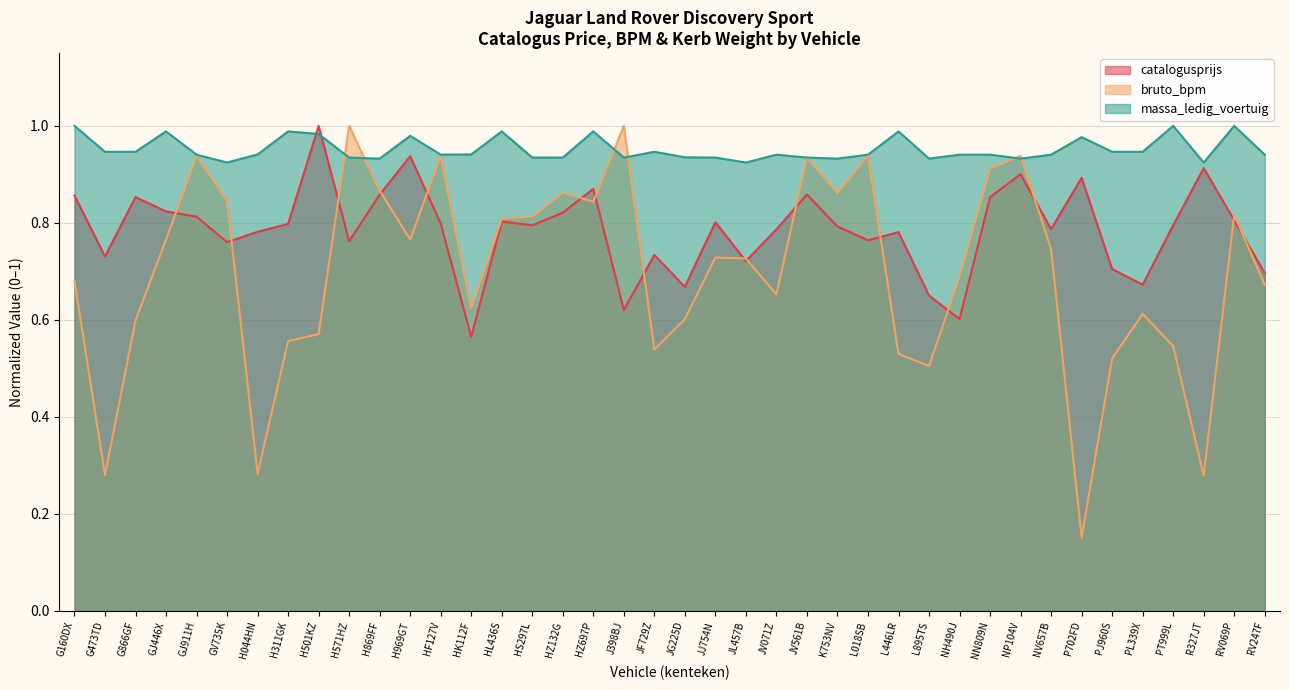

What is the label of the 27th point from the right?

HK112F